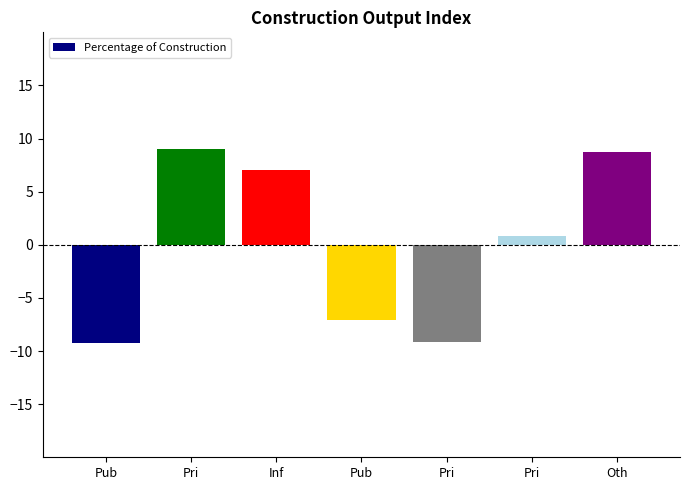

Reading right to left, extract all data points from this chart.

8.7	0.8	-9.2	-7.1	7.0	9.0	-9.3